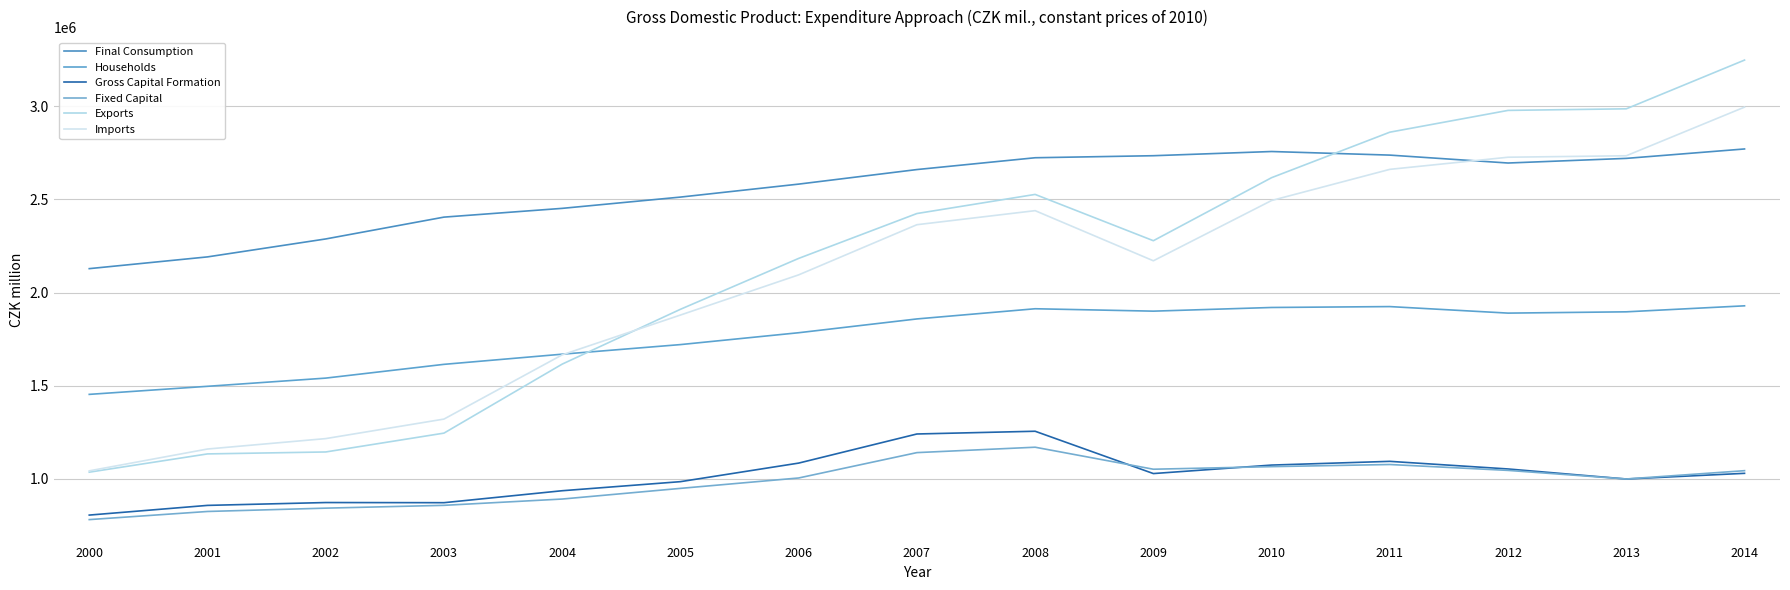

How many lines are shown in the chart?

6